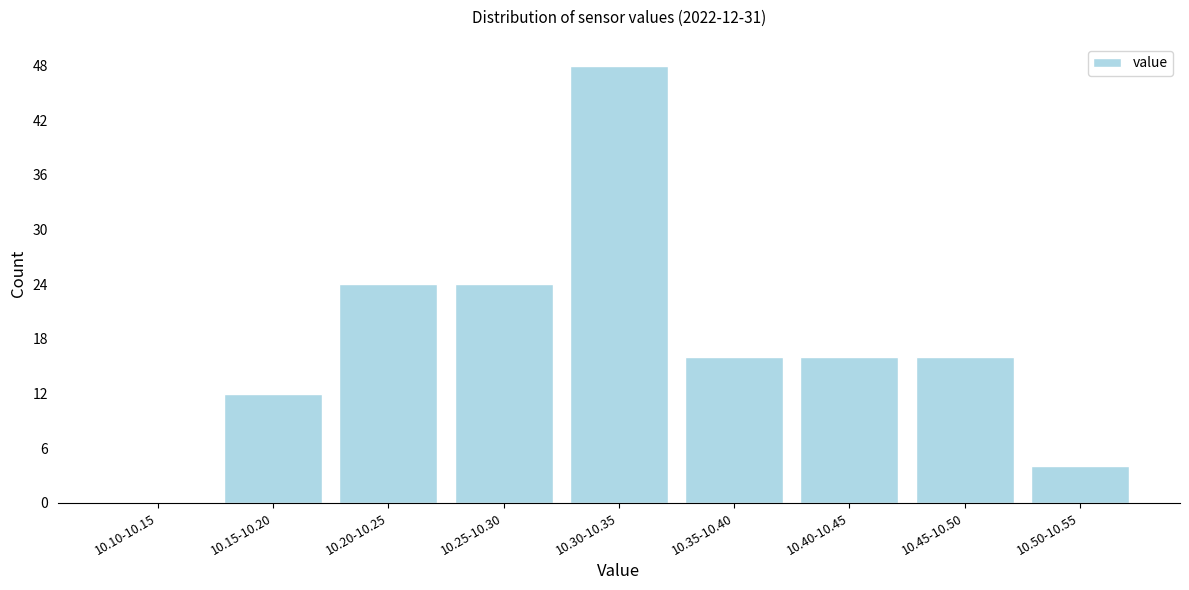

Reading left to right, what are all the values shown in this chart?

10.10-10.15=0	10.15-10.20=12	10.20-10.25=24	10.25-10.30=24	10.30-10.35=48	10.35-10.40=16	10.40-10.45=16	10.45-10.50=16	10.50-10.55=4